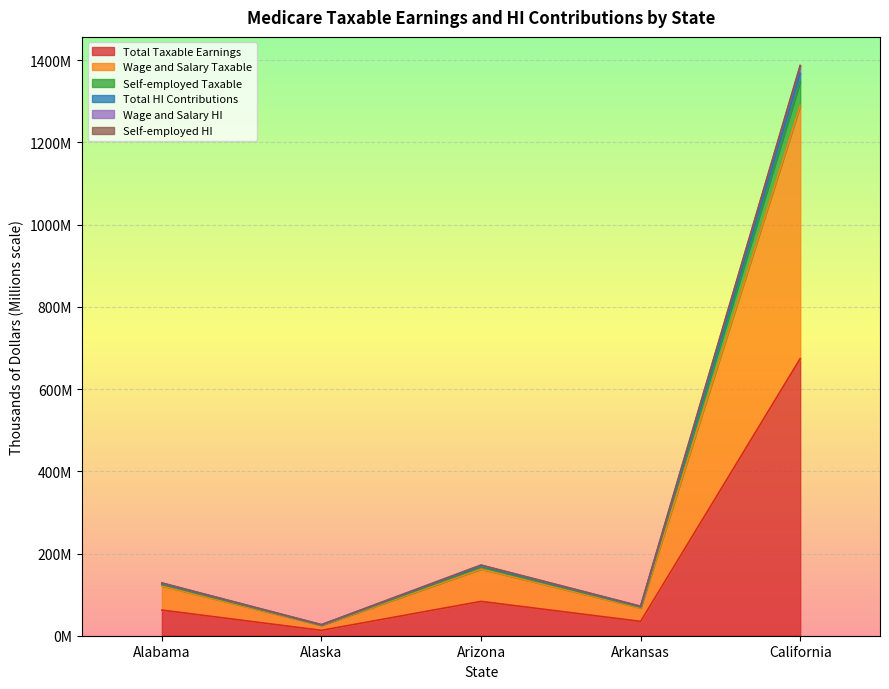

At which category does Self-employed HI reach its first local valley?

Alaska